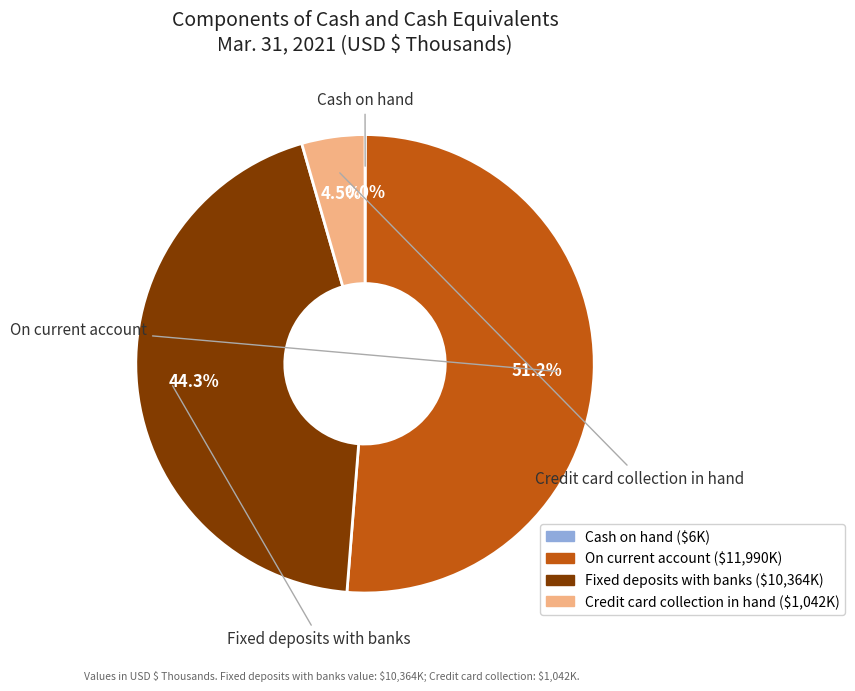

How many slices are in this pie chart?

4